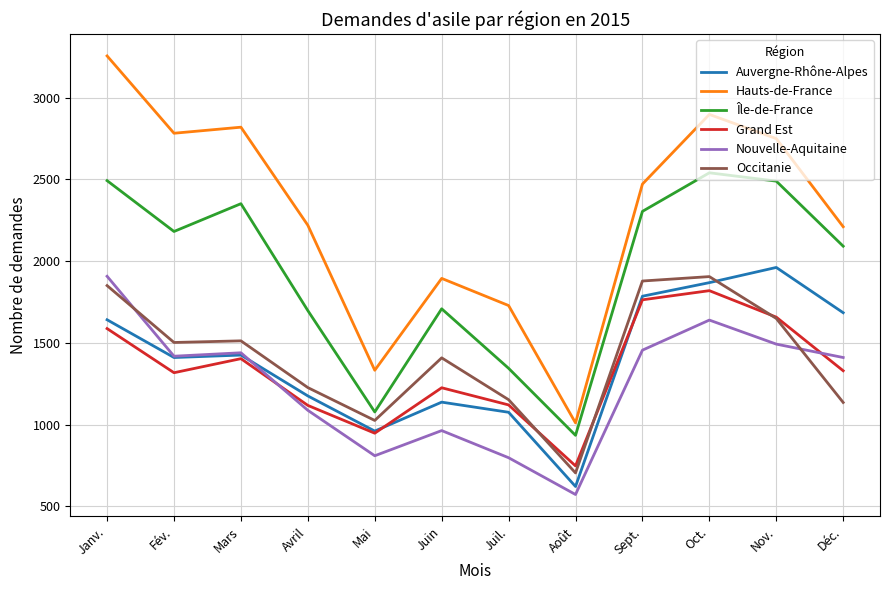

What is the total value across all series at Fév.?

10610